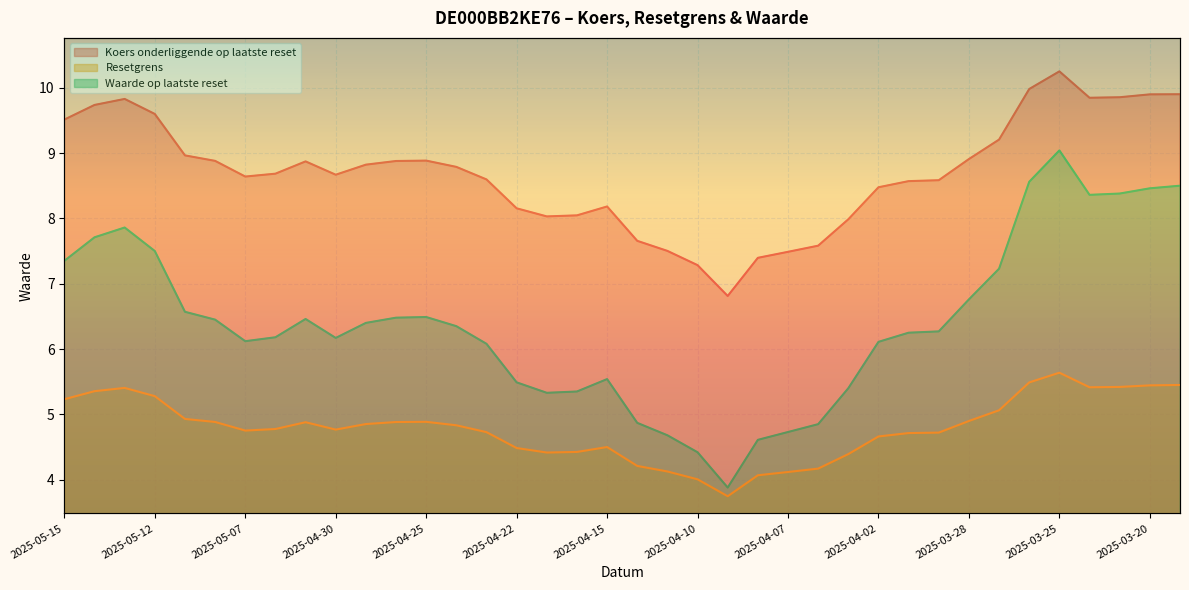

At which category is the sum across all series the highest?

2025-03-25